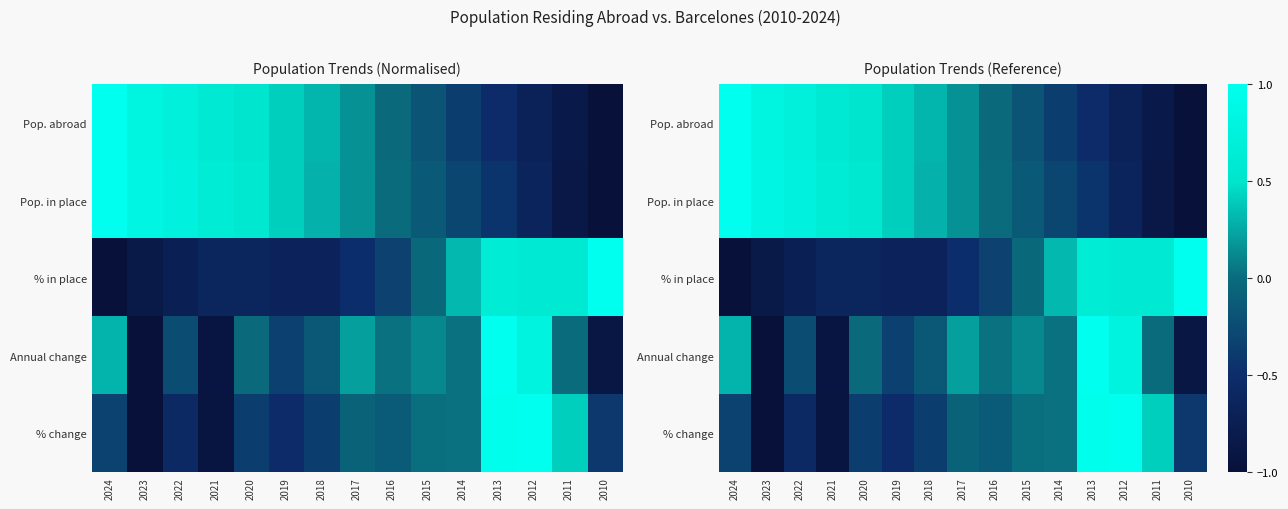

What is the difference between the maximum and minimum values in the Annual change series?

2.0